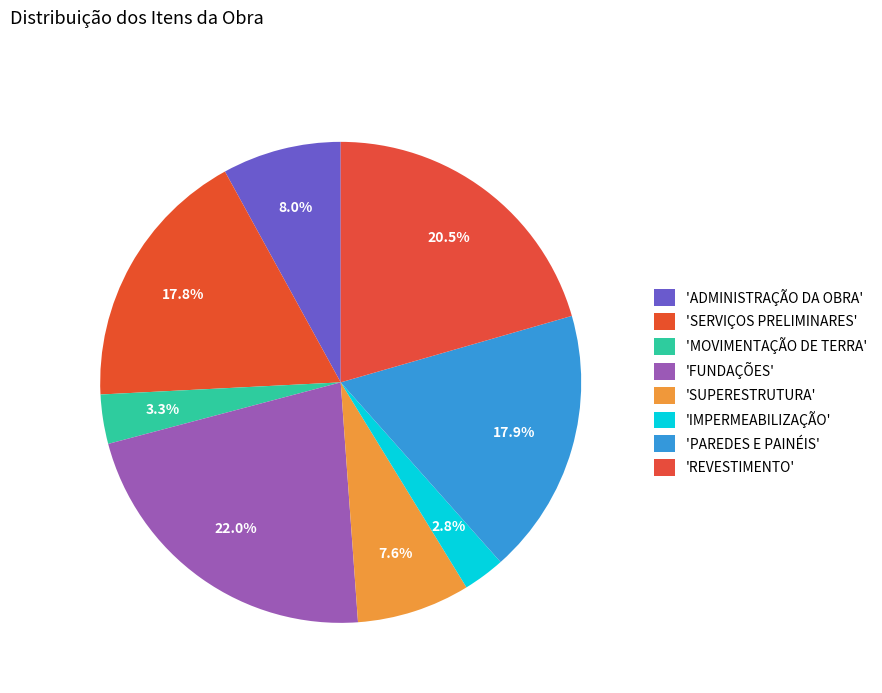

To the nearest percent, what is the average slice percentage?

12%